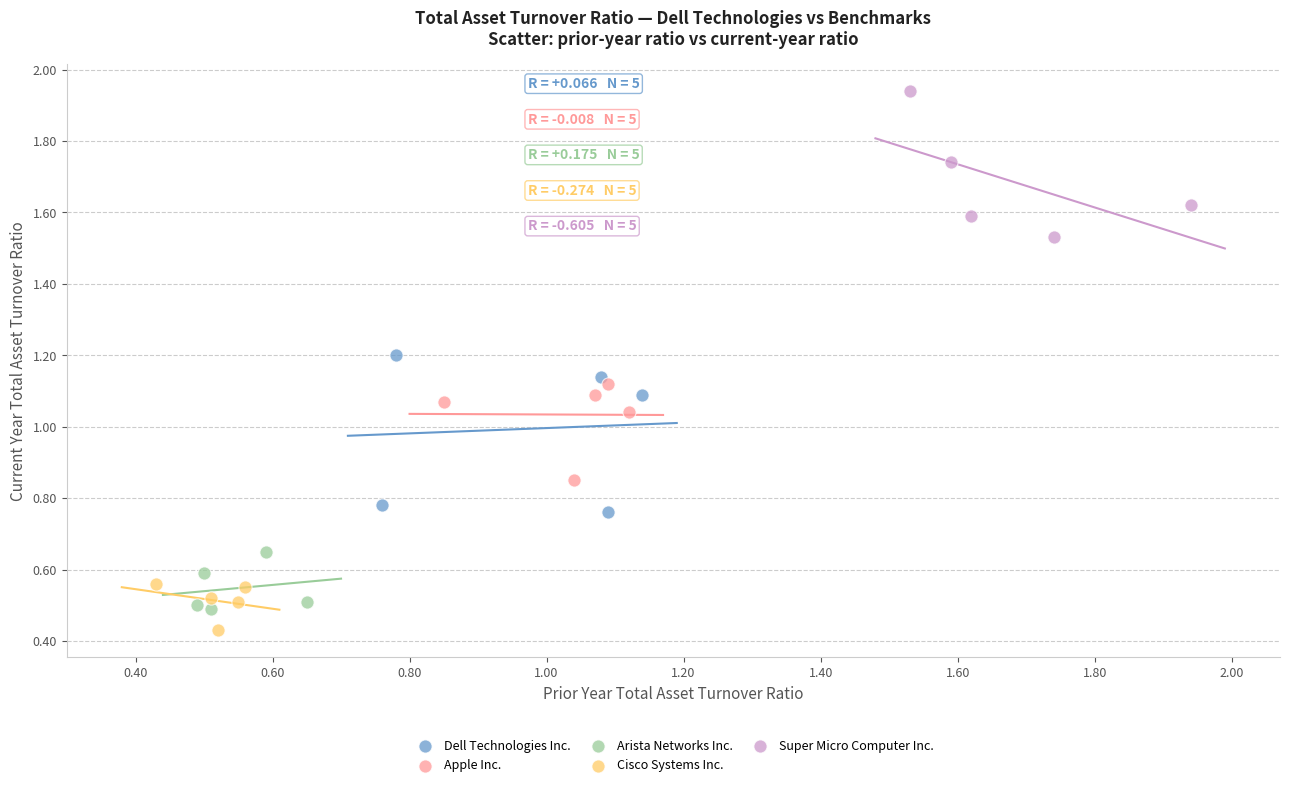

Which series reaches the minimum Y coordinate?

Cisco Systems Inc.